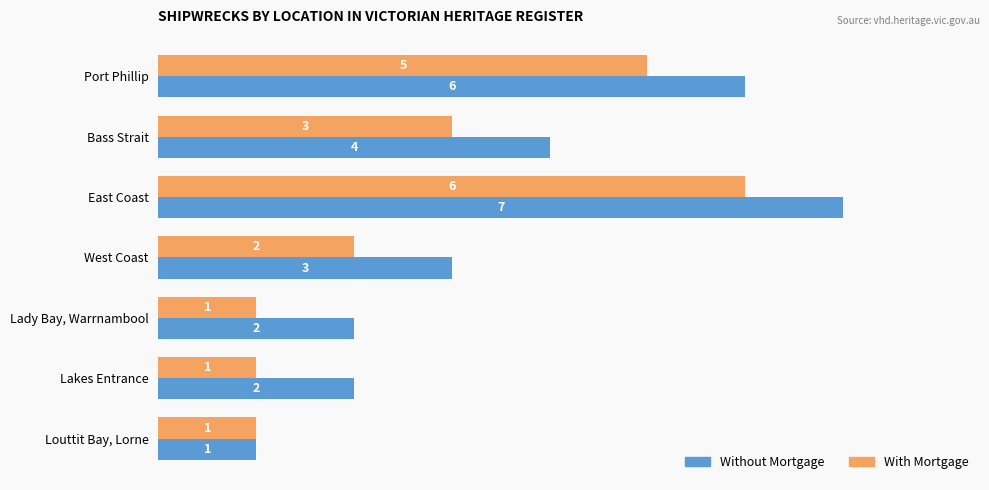

Where is With Mortgage nearest to the value 3?

Bass Strait